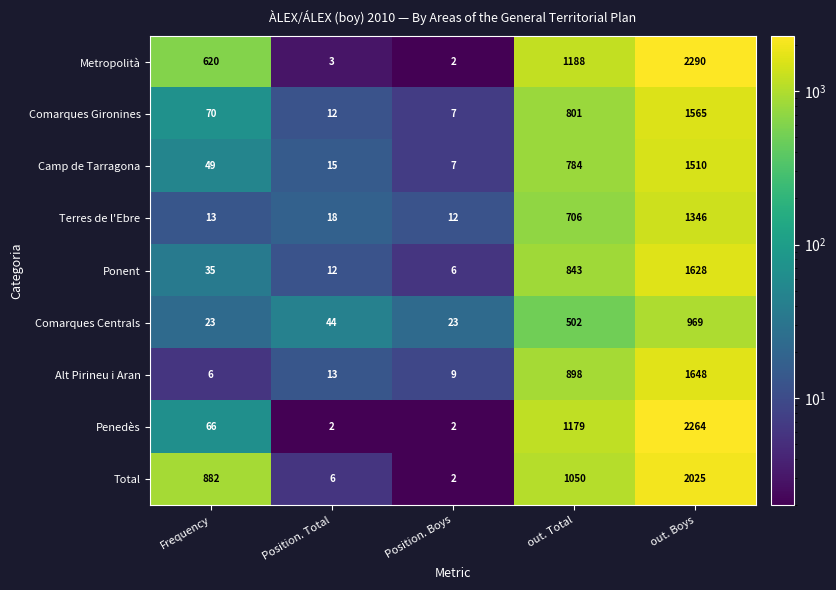

What is the difference between the highest and lowest values at Frequency?

876